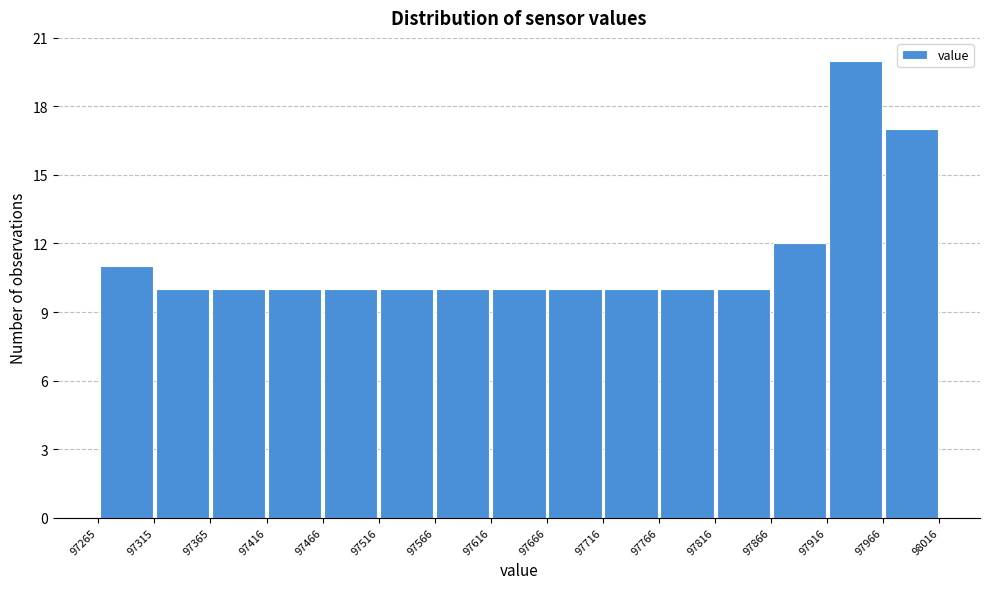

Which range on the x-axis has the tallest bar?

97916 to 97966